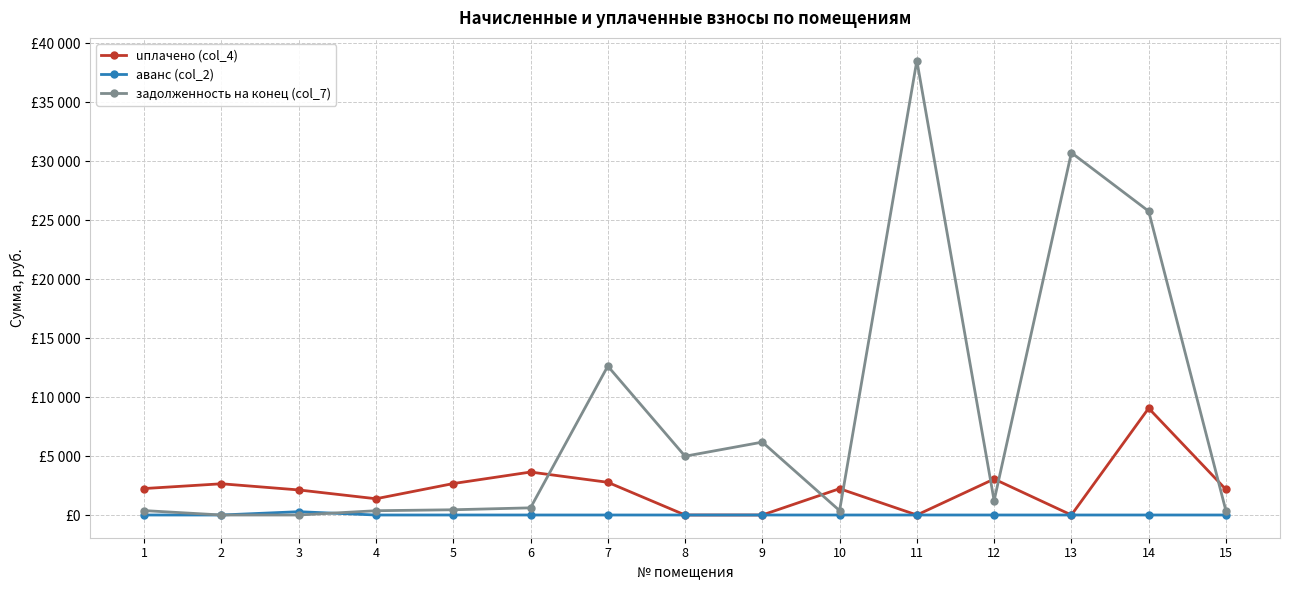

The value of uплачено (col_4) at 8 is 0.0. True or false?

True